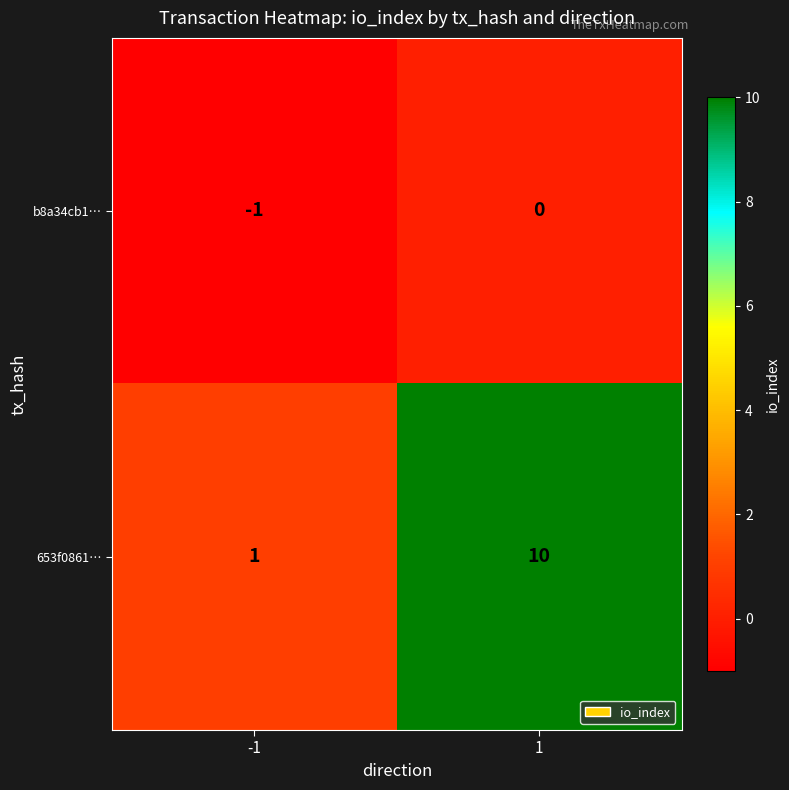

What is the spread (max minus min) of values at 1?

10